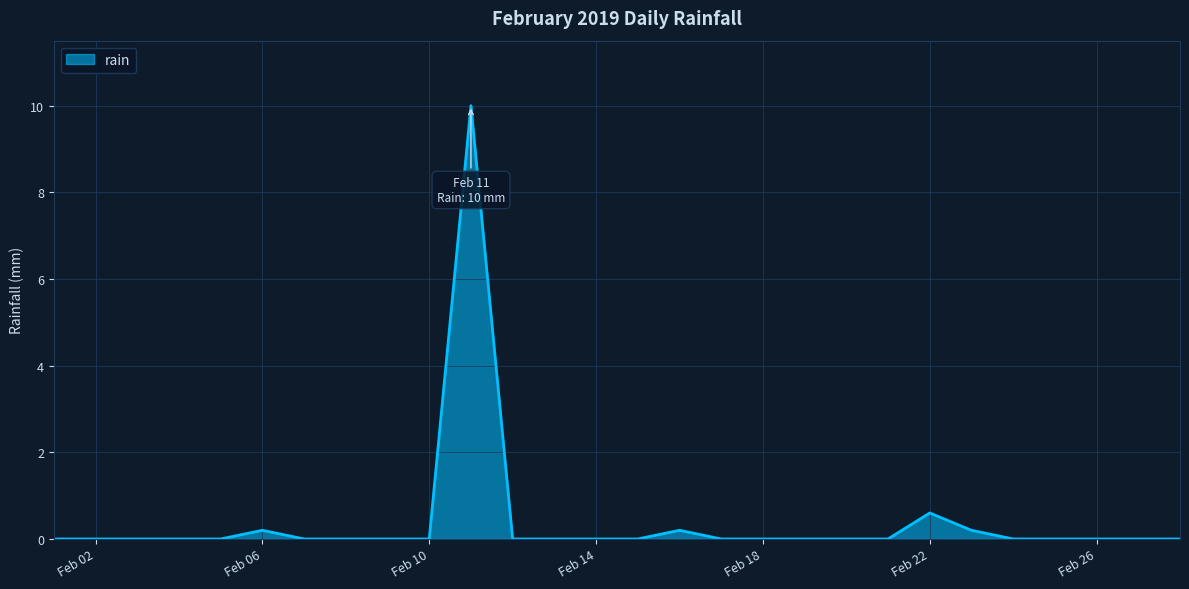

What is the average value?

0.4